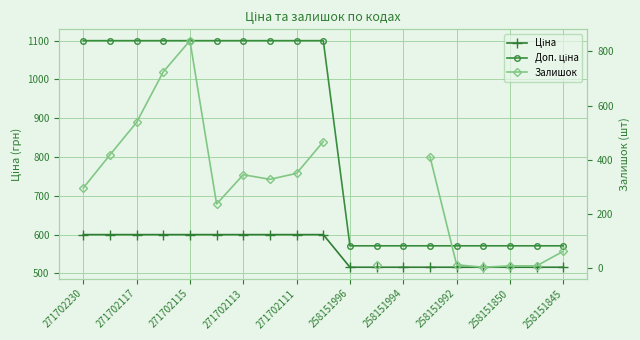

How many data points does each series have?

19